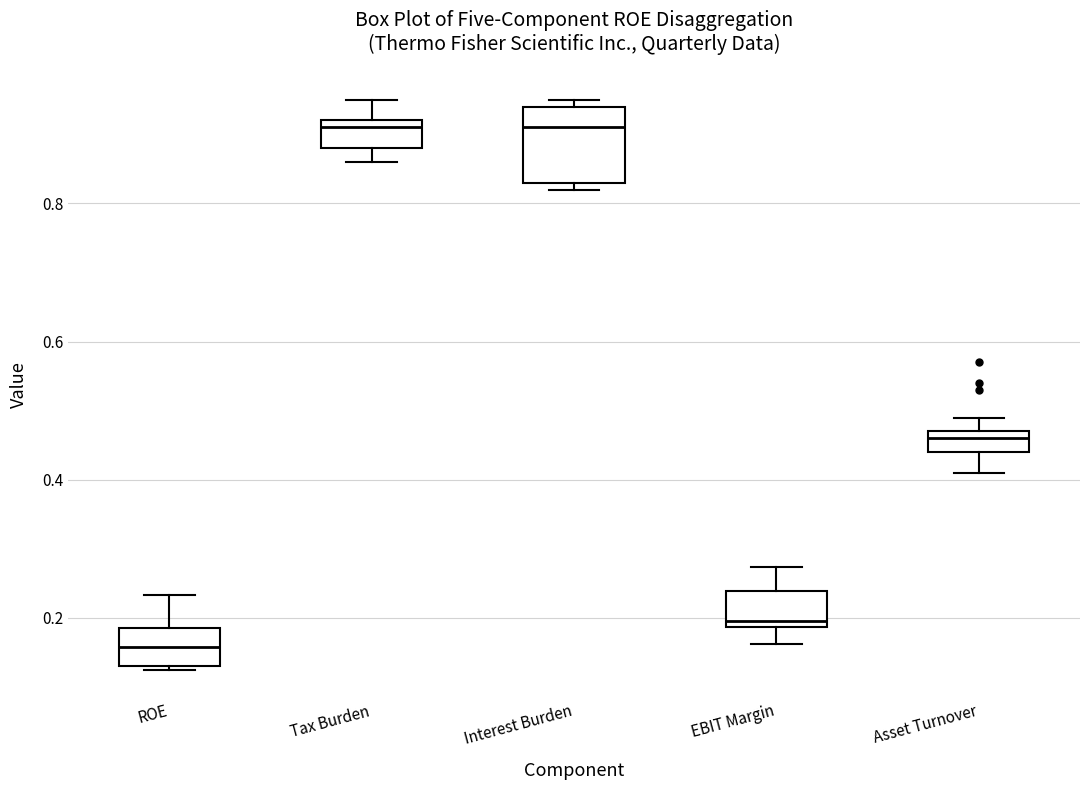

Which box has the lowest median line?

ROE